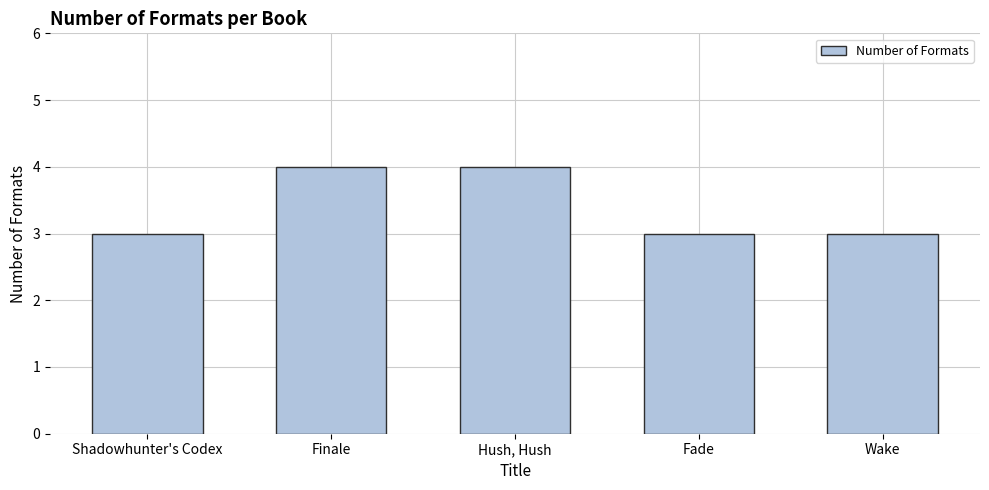

What is the maximum value shown in the chart?

4